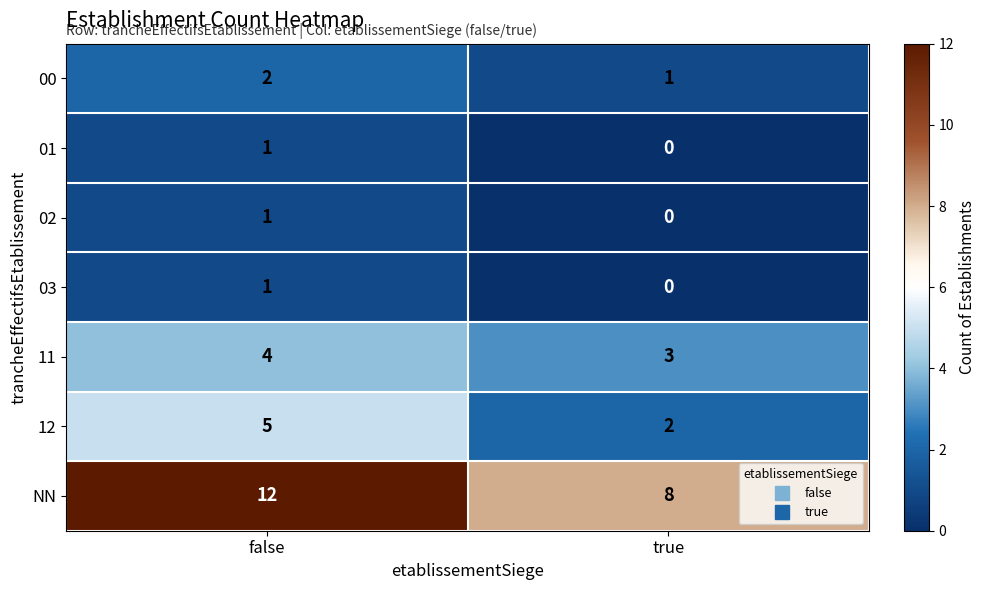

What is the sum of the 11 values at false and true?

7